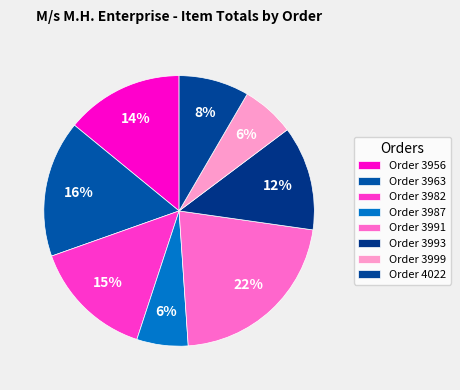

Which has a higher value, Order 3991 or Order 4022?

Order 3991